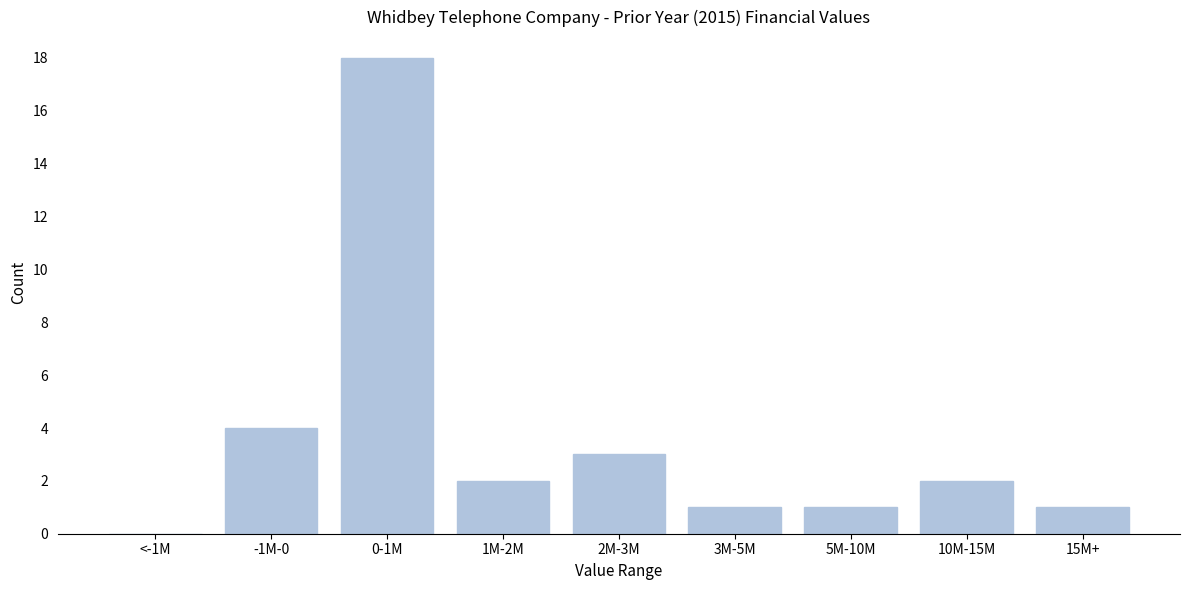

Reading left to right, extract all data points from this chart.

<-1M=0	-1M-0=4	0-1M=18	1M-2M=2	2M-3M=3	3M-5M=1	5M-10M=1	10M-15M=2	15M+=1